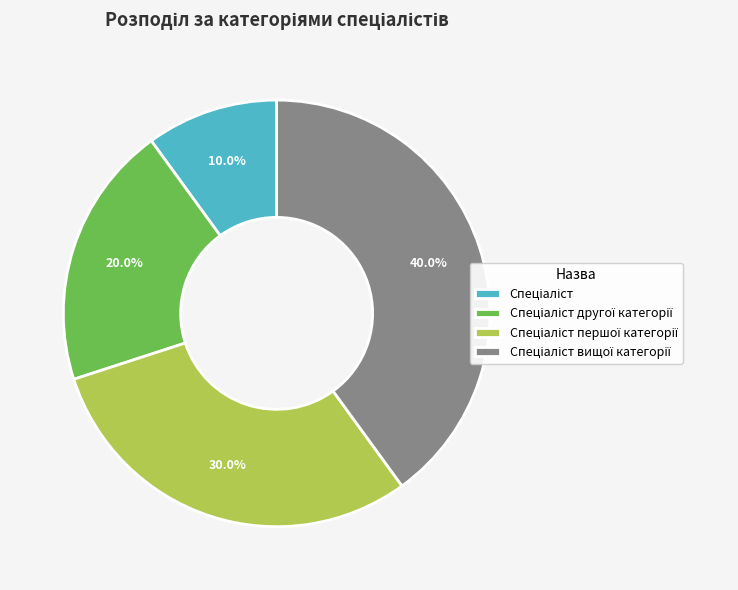

Does any single category account for the majority?

No